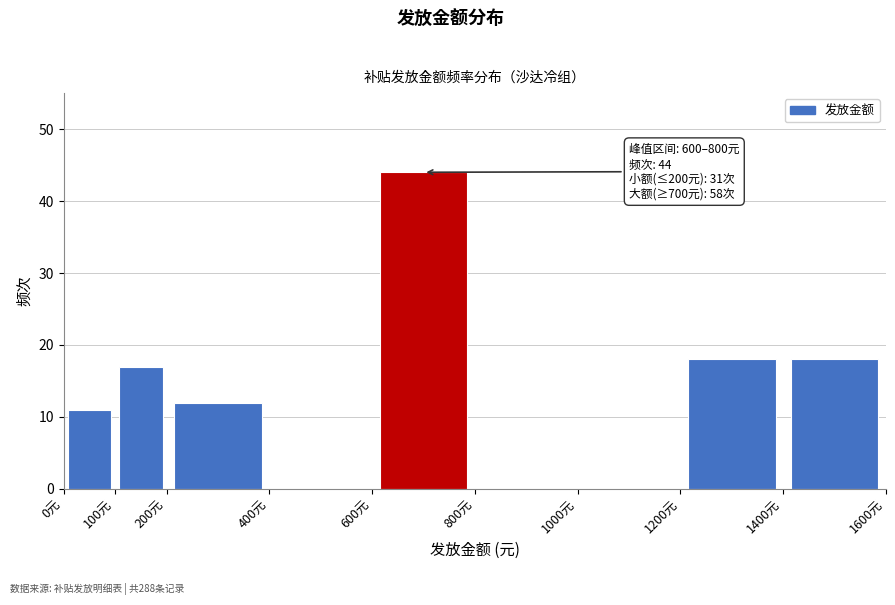

Over which range of the x-axis is the bar tallest?

600 to 800